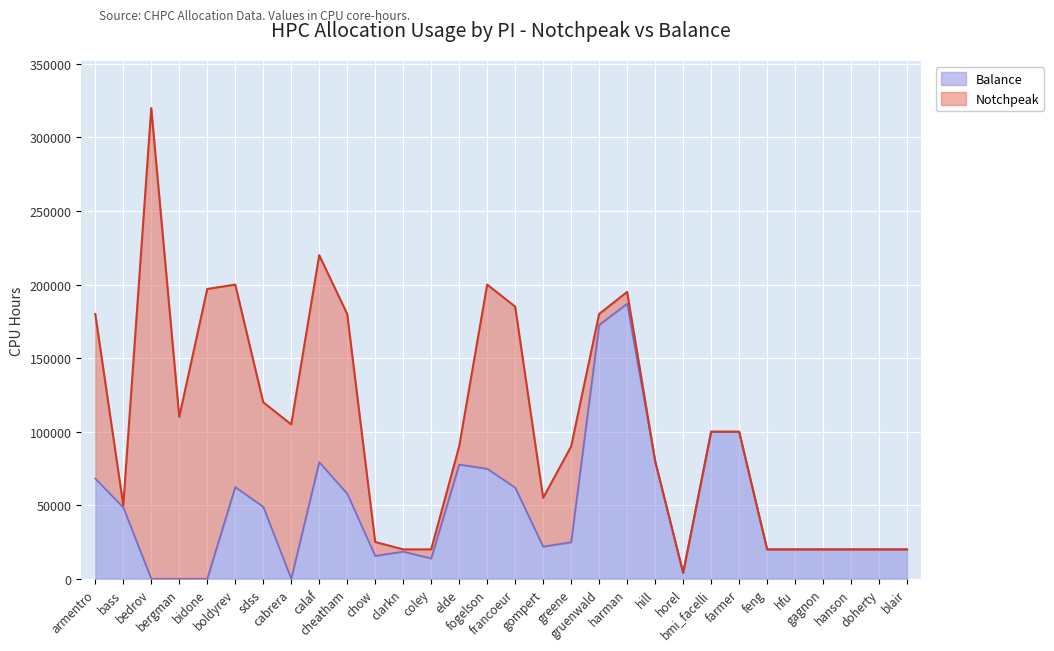

Count the number of categories in the chart.

30